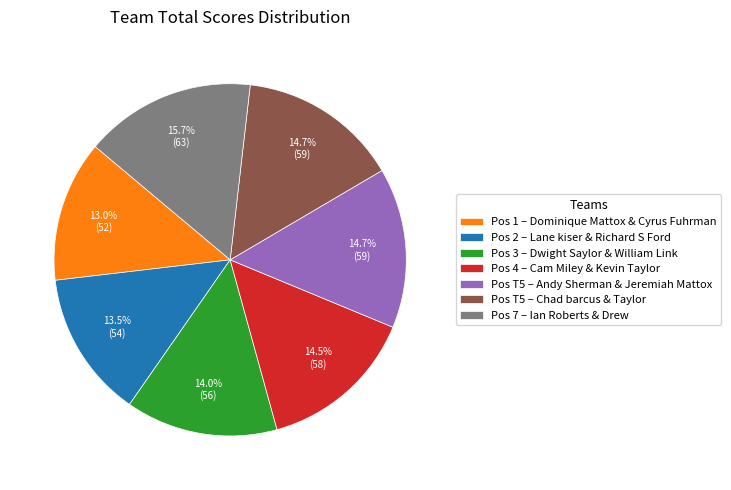

What is the ratio of the value at Pos 7 – Ian Roberts & Drew to the value at Pos 1 – Dominique Mattox & Cyrus Fuhrman?

1.2